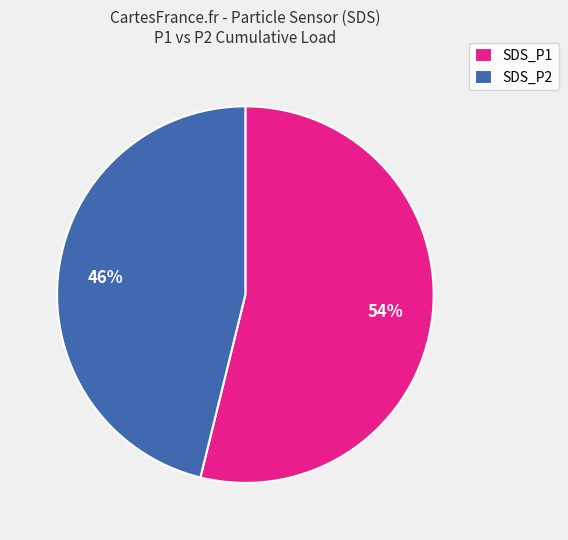

To the nearest percent, what percentage of the pie is SDS_P2?

46%